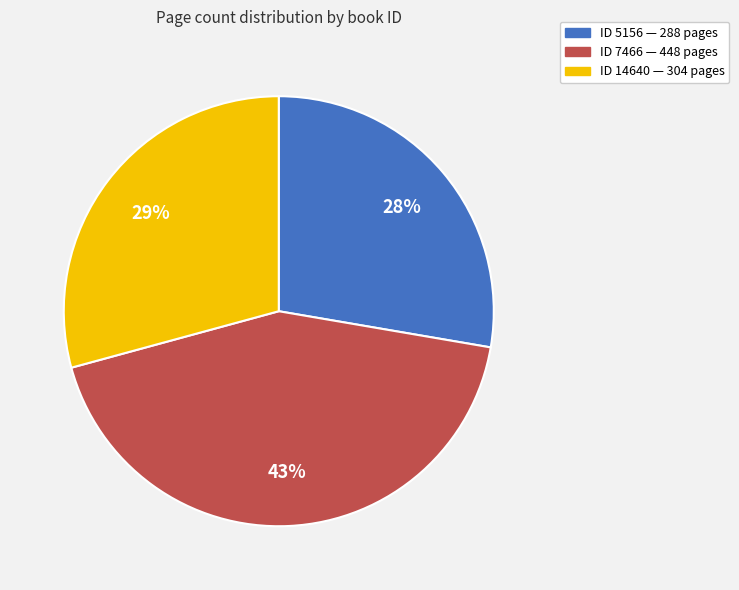

To the nearest percent, what is the difference between the largest and smallest slice percentages?

15%